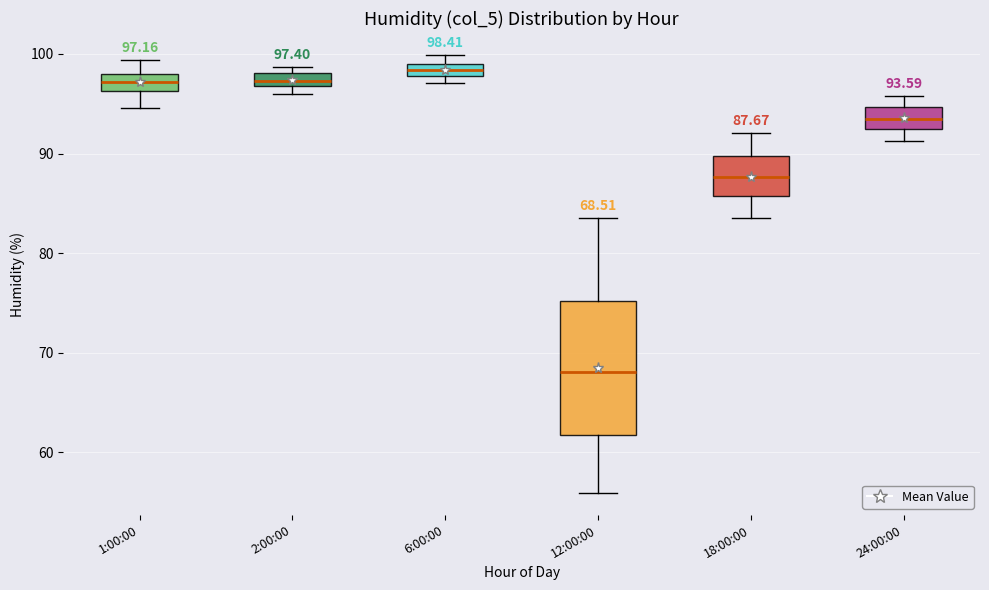

Which box is the tallest, from its lower edge to its upper edge?

12:00:00